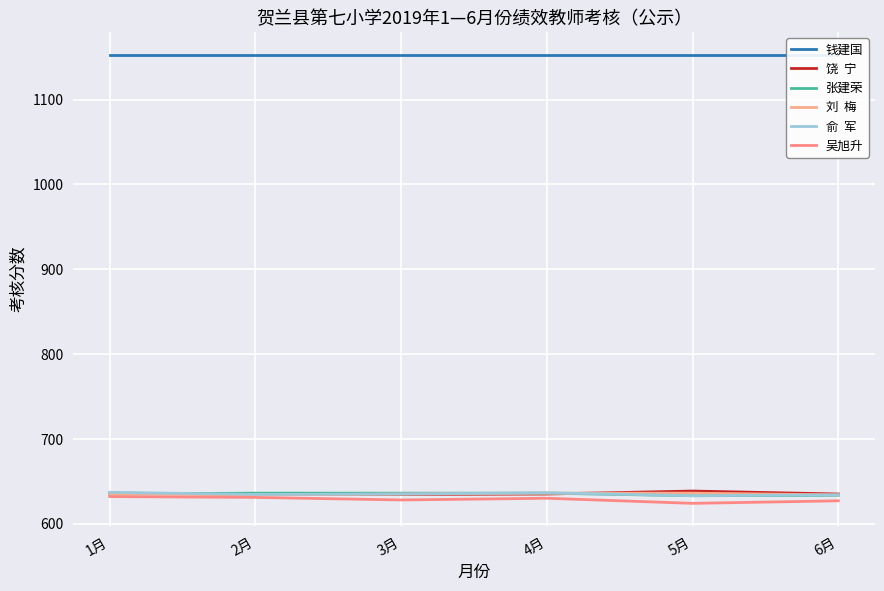

Which series changed the most between 3月 and 4月?

吴旭升